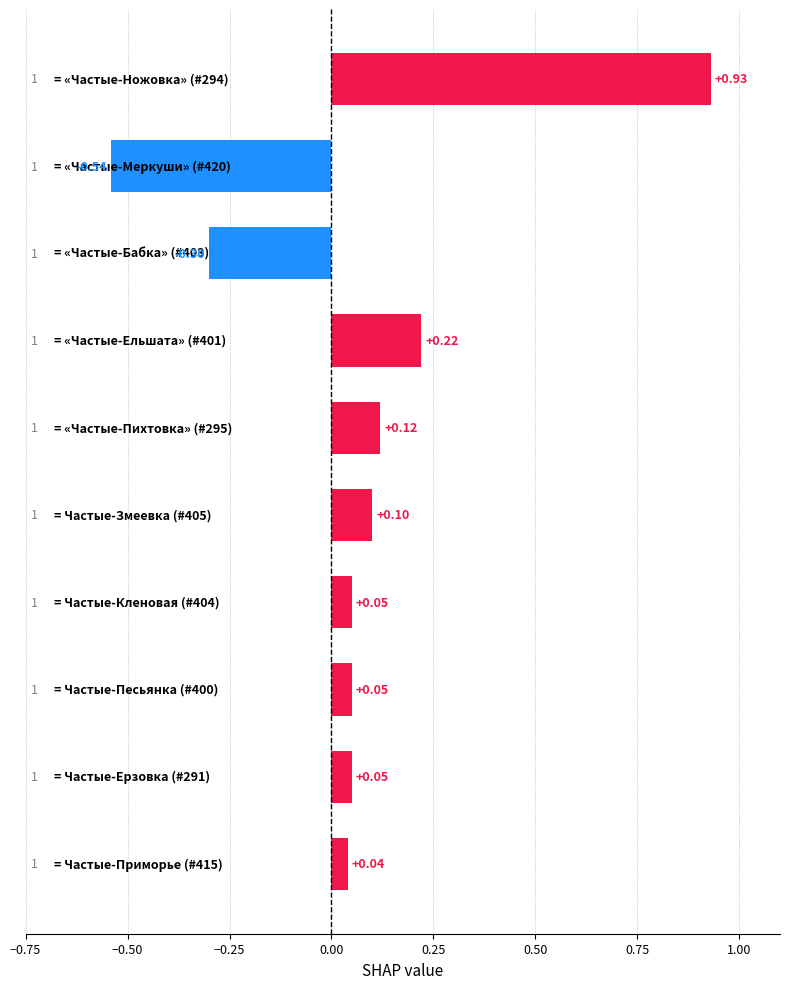

How many categories are shown in the chart?

10